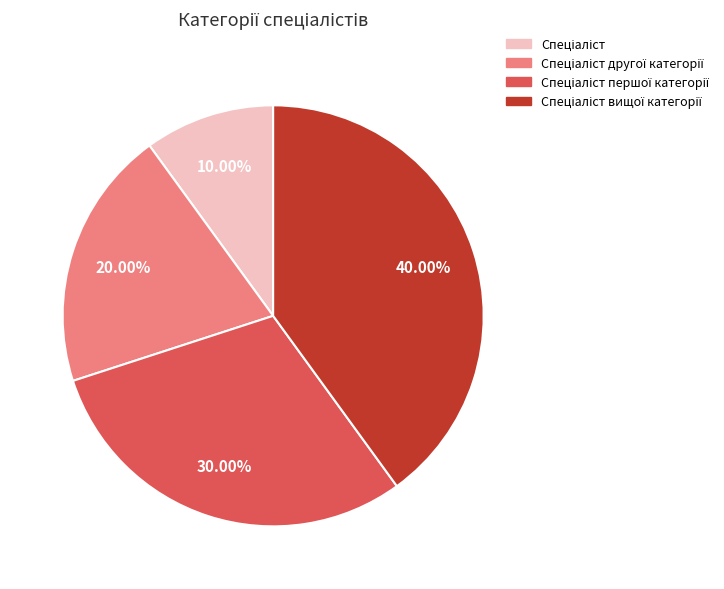

Is there a majority slice in this chart?

No